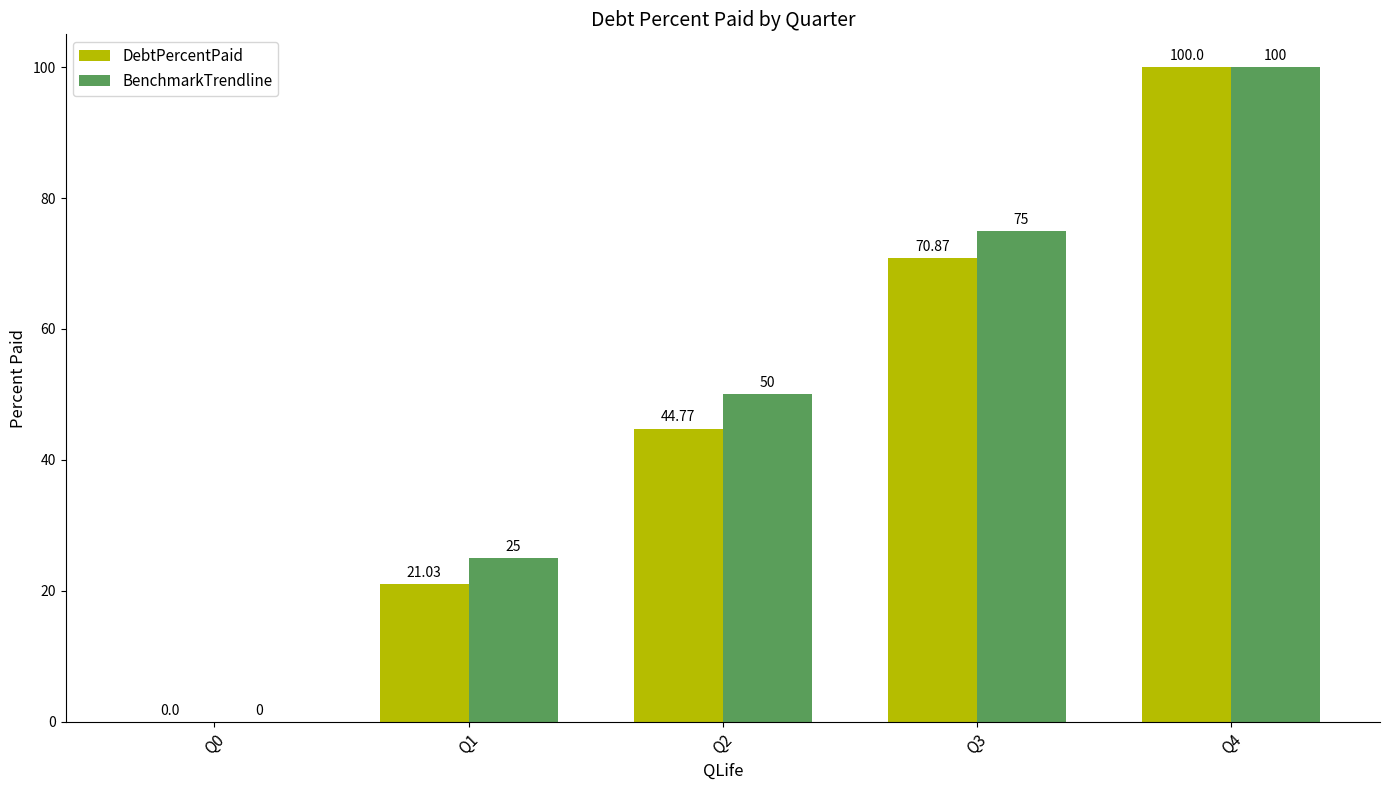

What is the sum of the DebtPercentPaid values at Q3 and Q0?

70.9